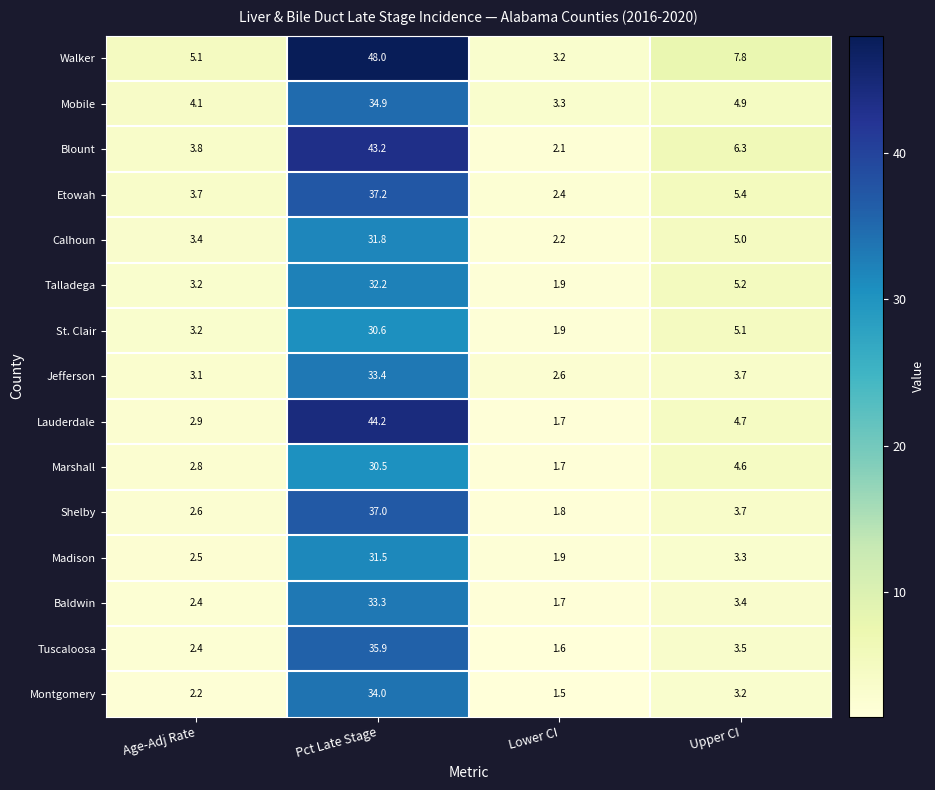

List the series in order of their peak value, lowest first.

Marshall, St. Clair, Madison, Calhoun, Talladega, Baldwin, Jefferson, Montgomery, Mobile, Tuscaloosa, Shelby, Etowah, Blount, Lauderdale, Walker